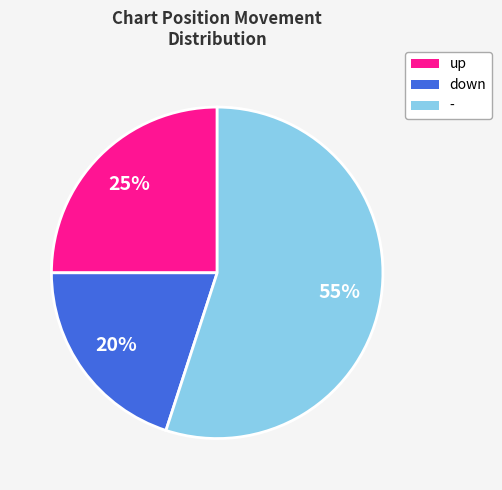

To the nearest percent, what portion does down represent?

20%